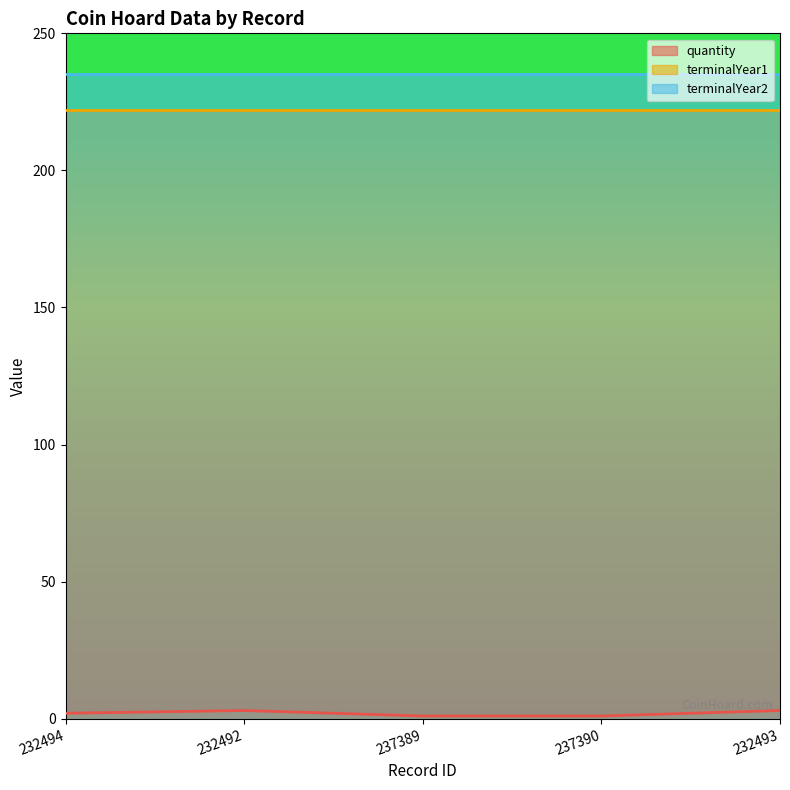

True or false: terminalYear2 and terminalYear1 intersect in this chart.

False